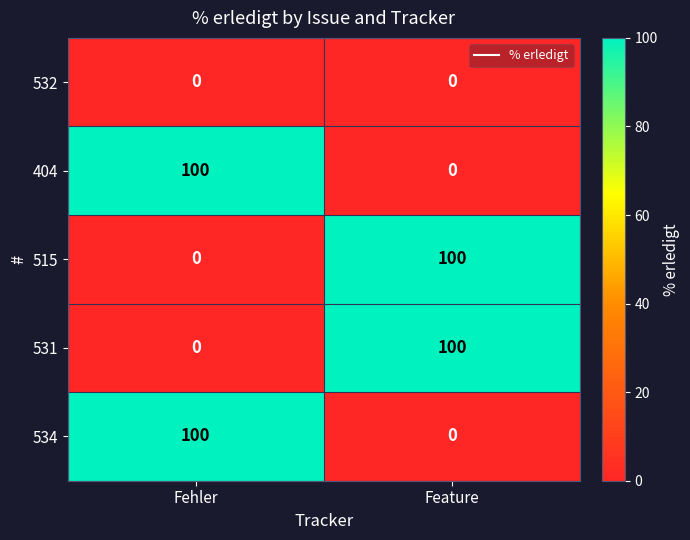

Reading left to right, list all the values displayed in this chart.

532: Fehler=0	Feature=0
404: Fehler=100	Feature=0
515: Fehler=0	Feature=100
531: Fehler=0	Feature=100
534: Fehler=100	Feature=0